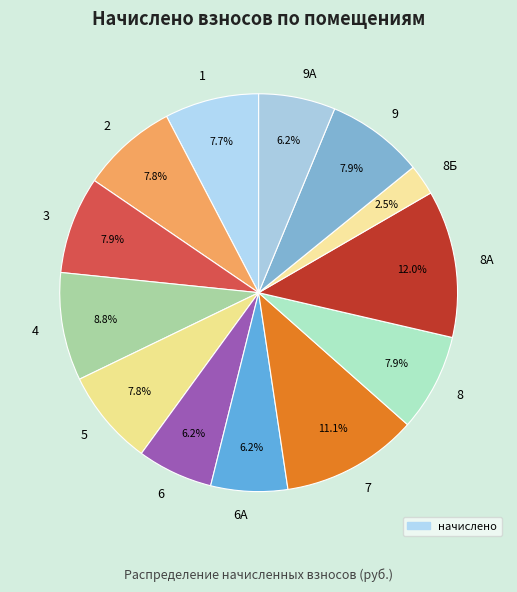

True or false: 8А accounts for 12% of the total.

True